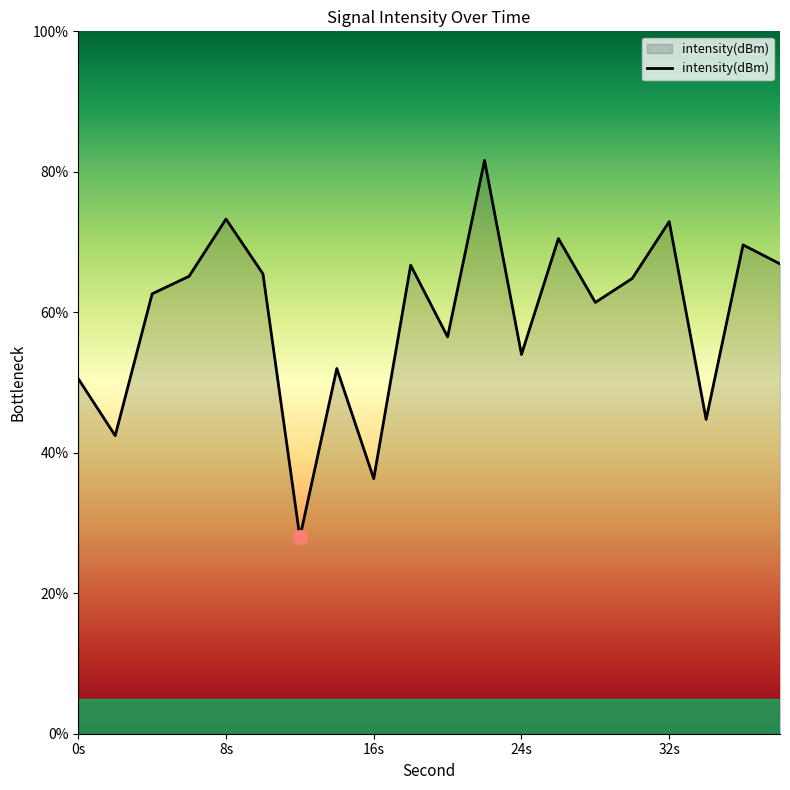

What is the maximum value shown in the chart?

81.6